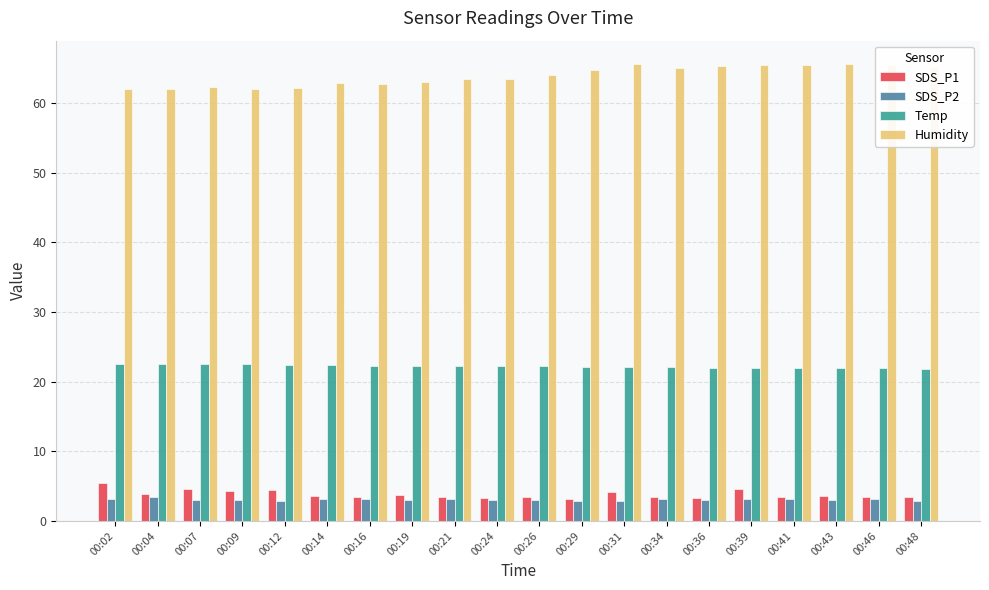

Is the value of Temp at 00:02 greater than the value of Humidity at 00:39?

No